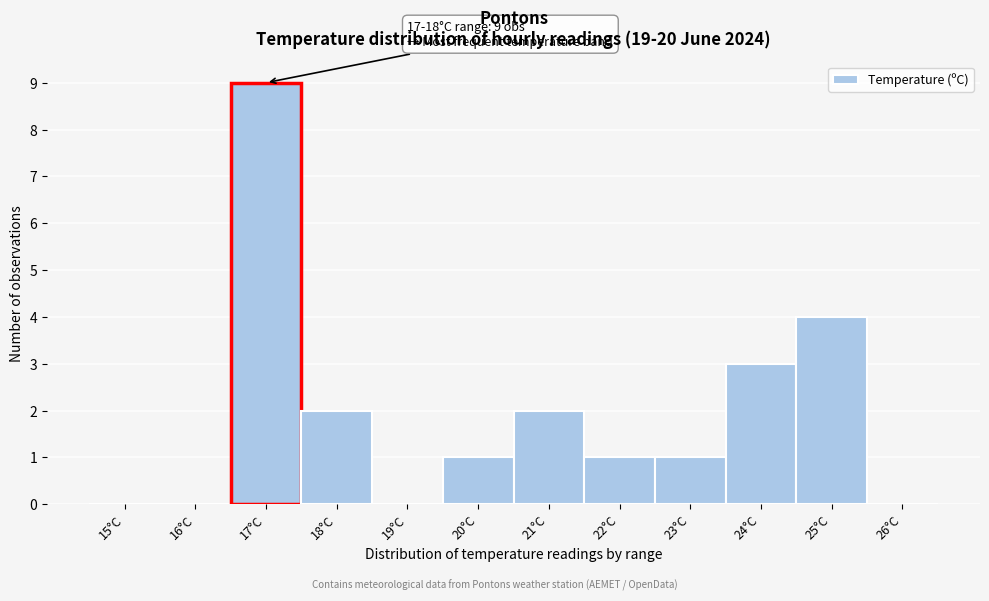

Reading left to right, transcribe all the data shown in this chart.

15°C=0	16°C=0	17°C=9	18°C=2	19°C=0	20°C=1	21°C=2	22°C=1	23°C=1	24°C=3	25°C=4	26°C=0